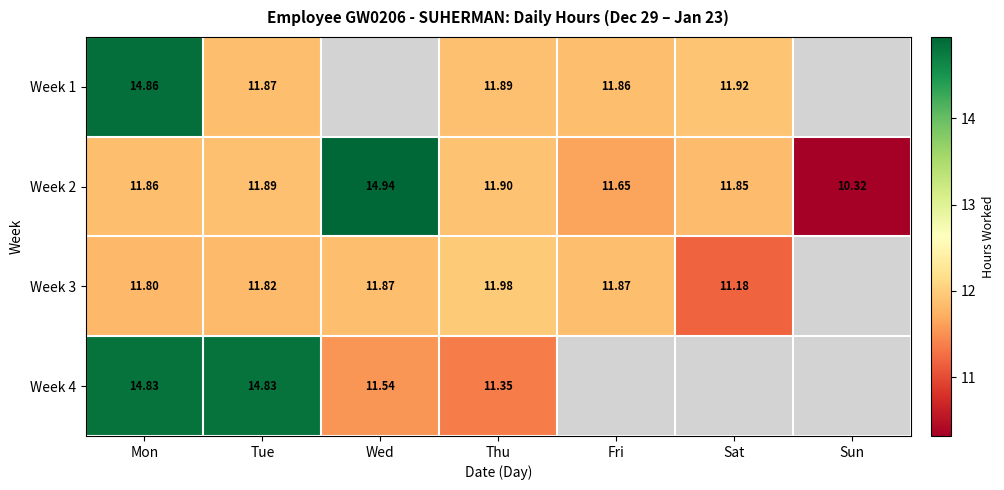

Is the value of Week 2 at Tue greater than the value of Week 3 at Mon?

Yes